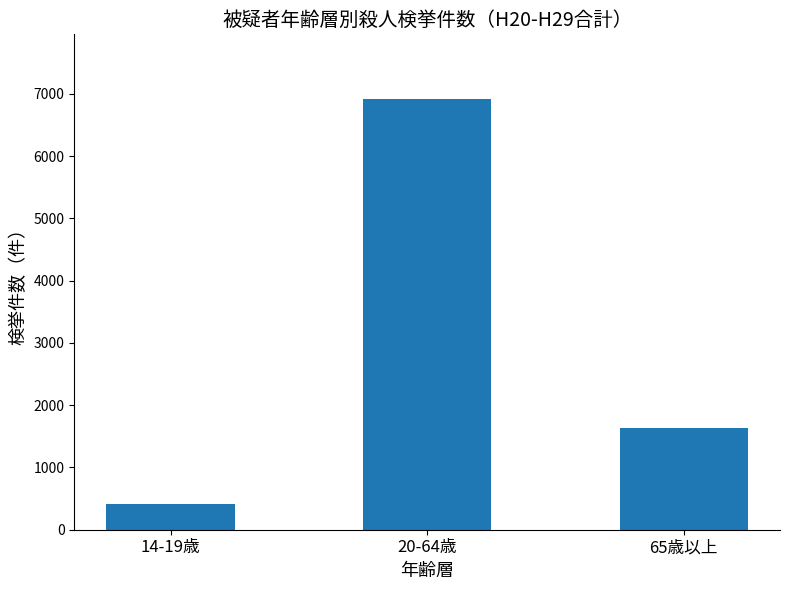

Rank the categories by value from highest to lowest.

20-64歳, 65歳以上, 14-19歳